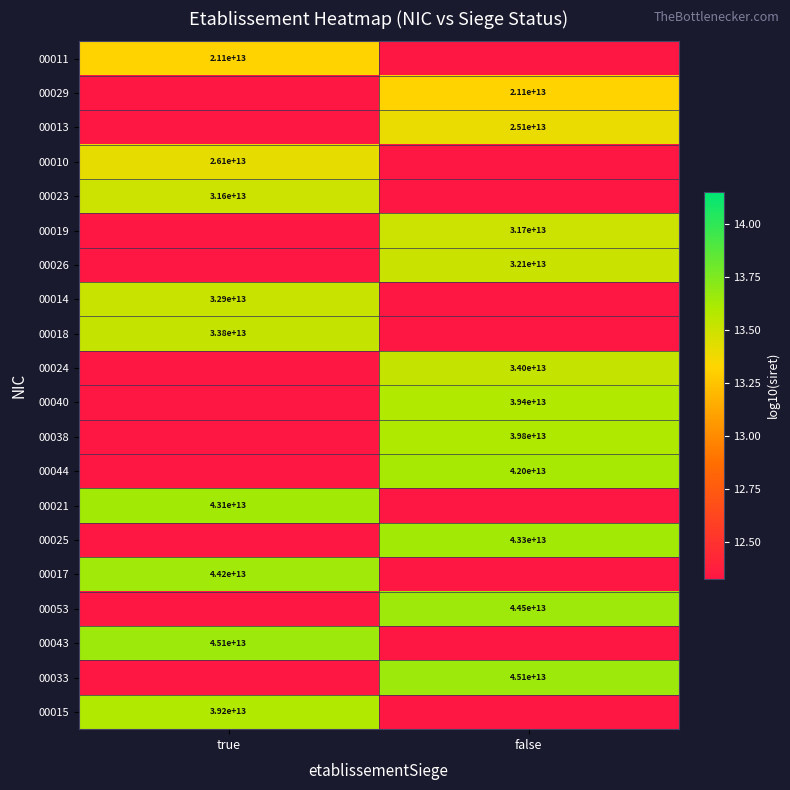

The value of 00019 at false is 21815352455719. True or false?

False